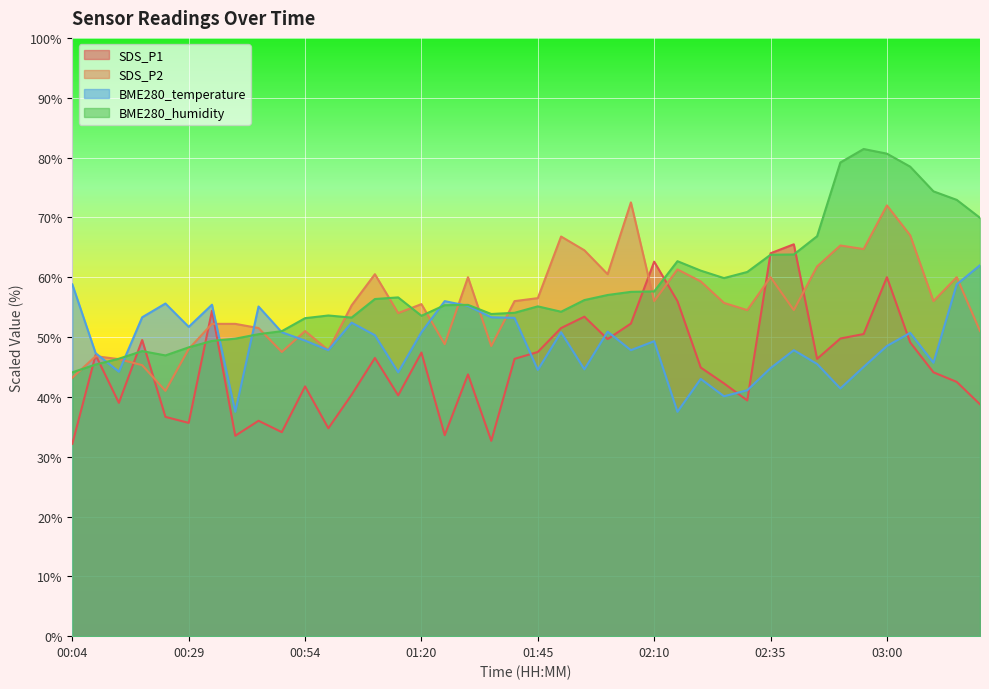

What are all the series names shown in the legend?

SDS_P1, SDS_P2, BME280_temperature, BME280_humidity